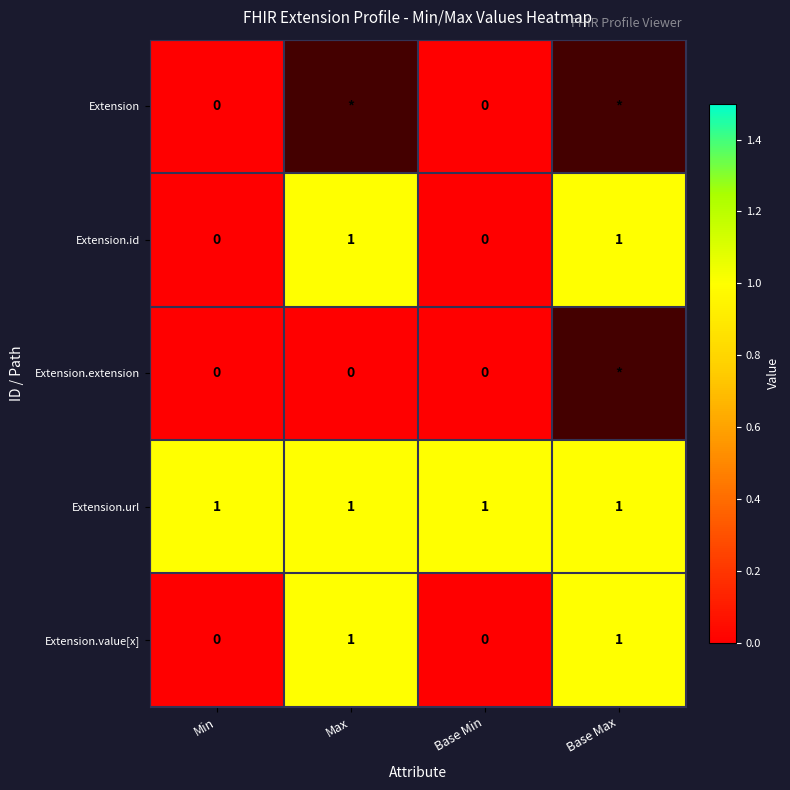

Count the Extension.id values in the range 0 to 1.

4